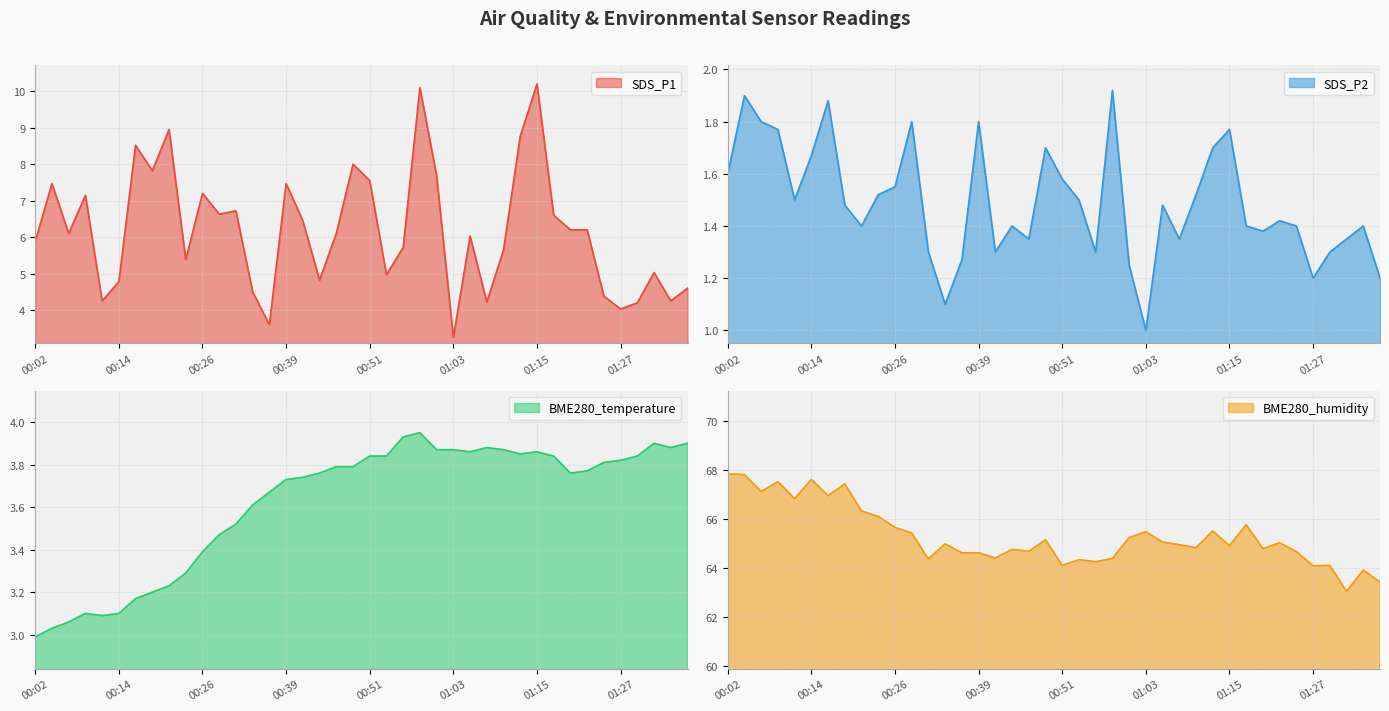

What is the difference between the highest and lowest values at 00:29?

63.6